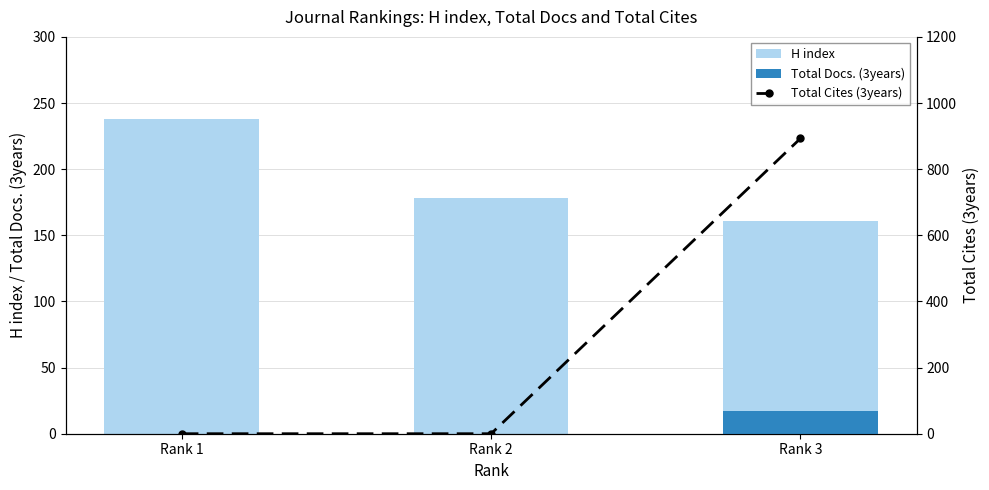

What is the average value of the H index series?

192